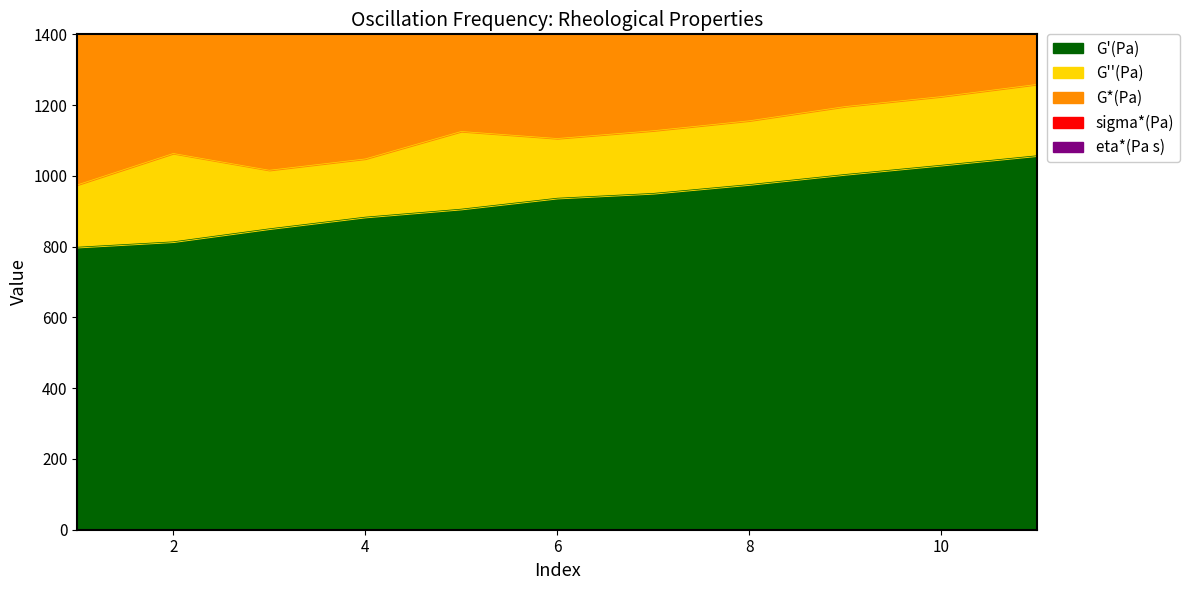

True or false: eta*(Pa s) has more than 0 points higher than both neighbors.

False